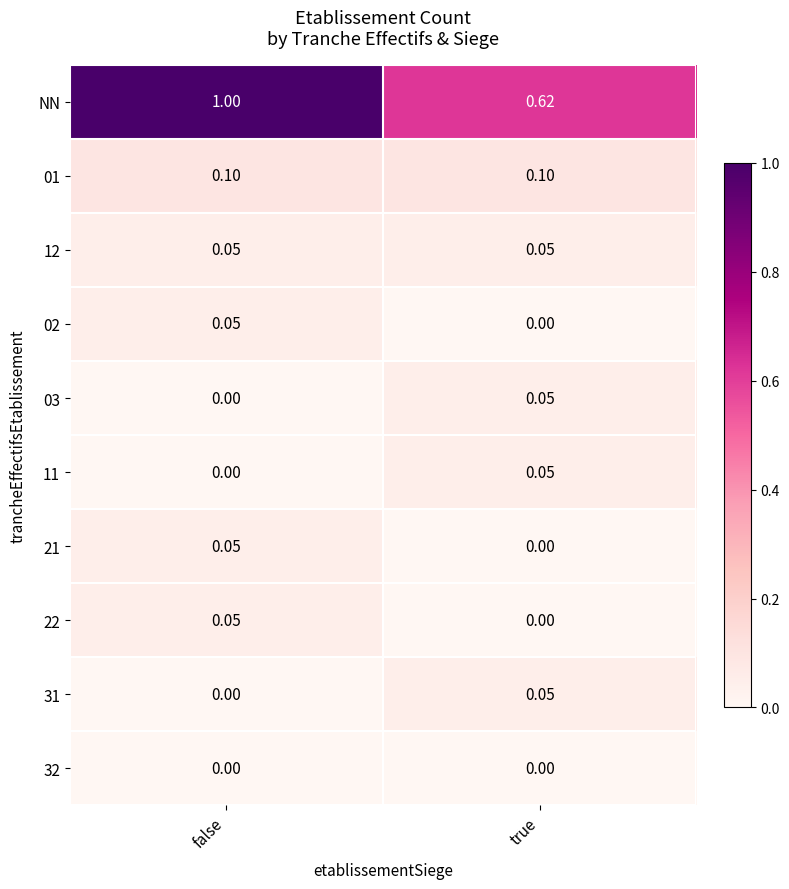

Which series changed the most between false and true?

NN